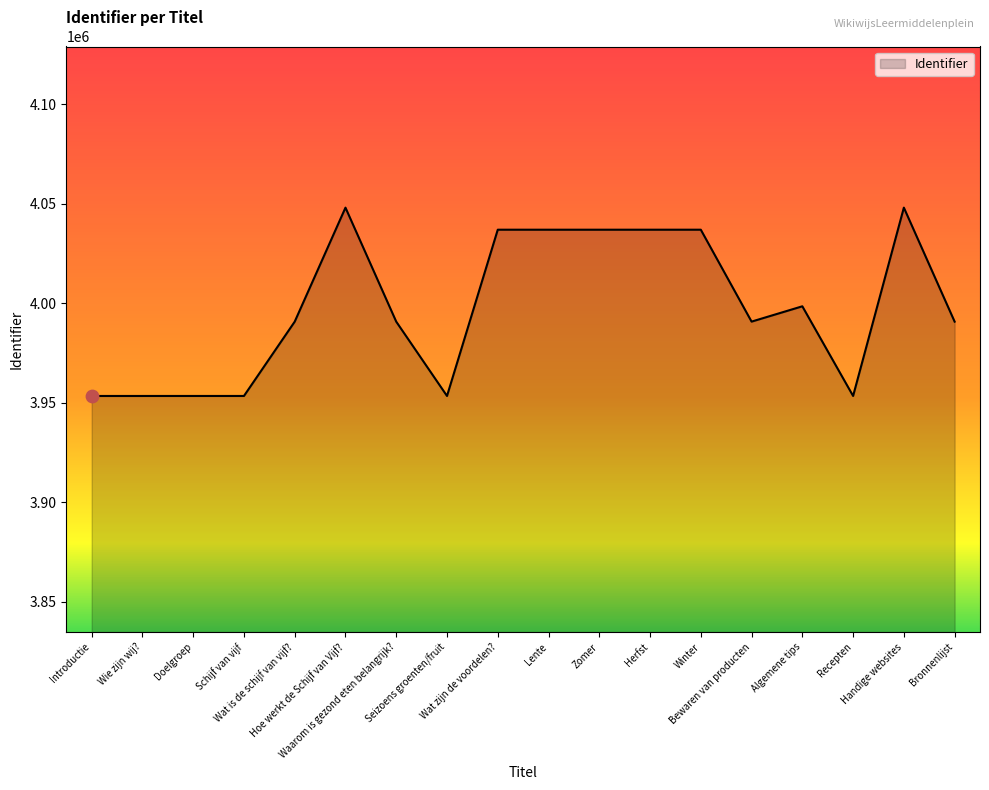

What is the change in value from Introductie to Doelgroep?

+4